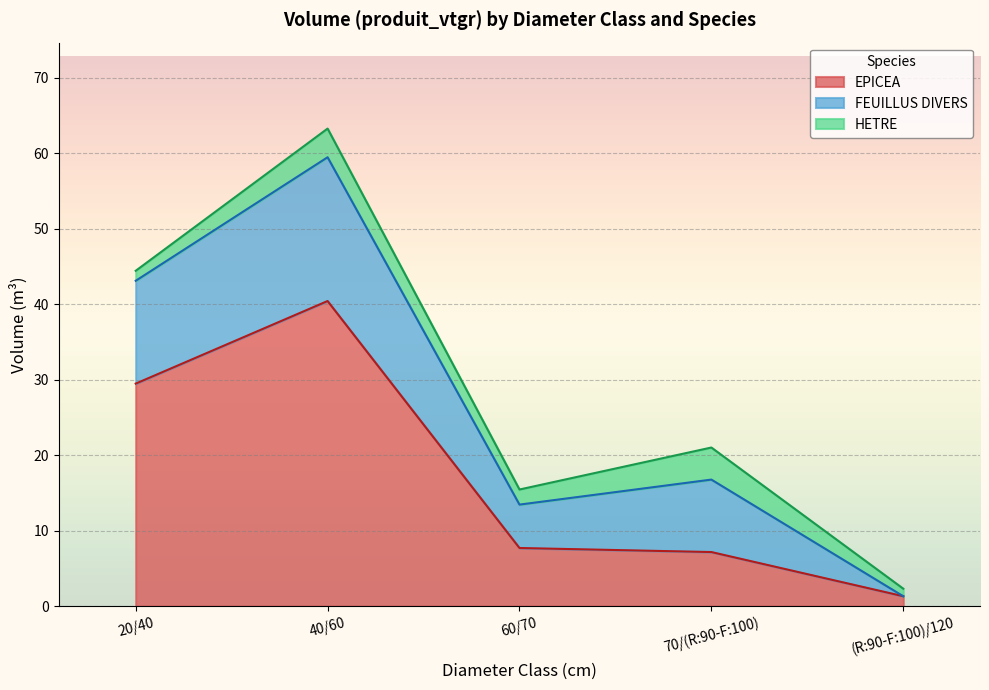

At which category is the sum across all series the highest?

40/60